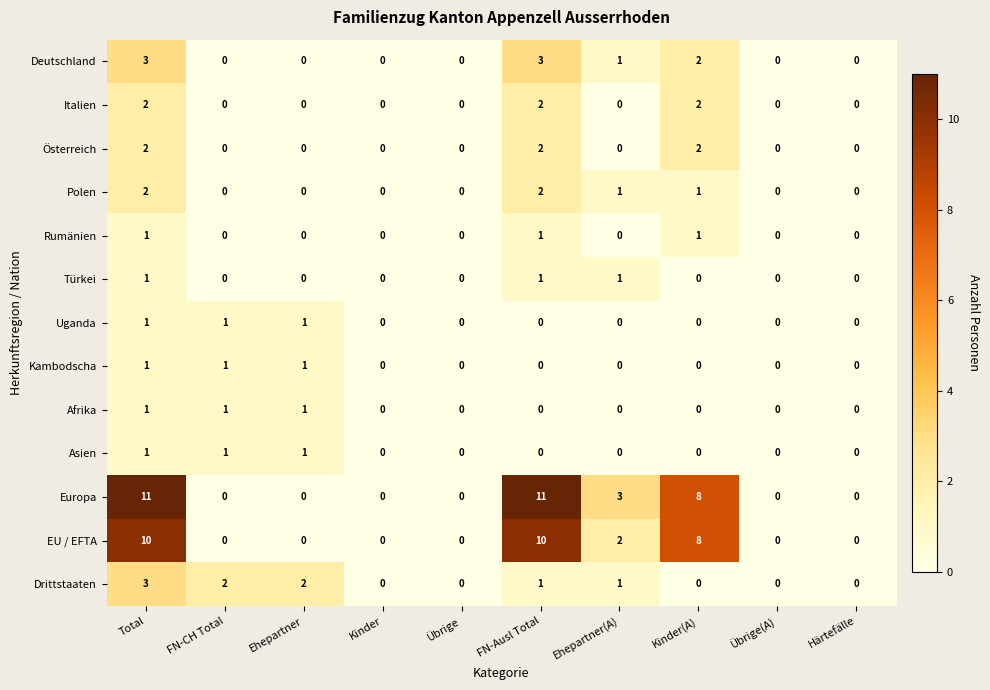

At which category is the sum across all series the highest?

Total